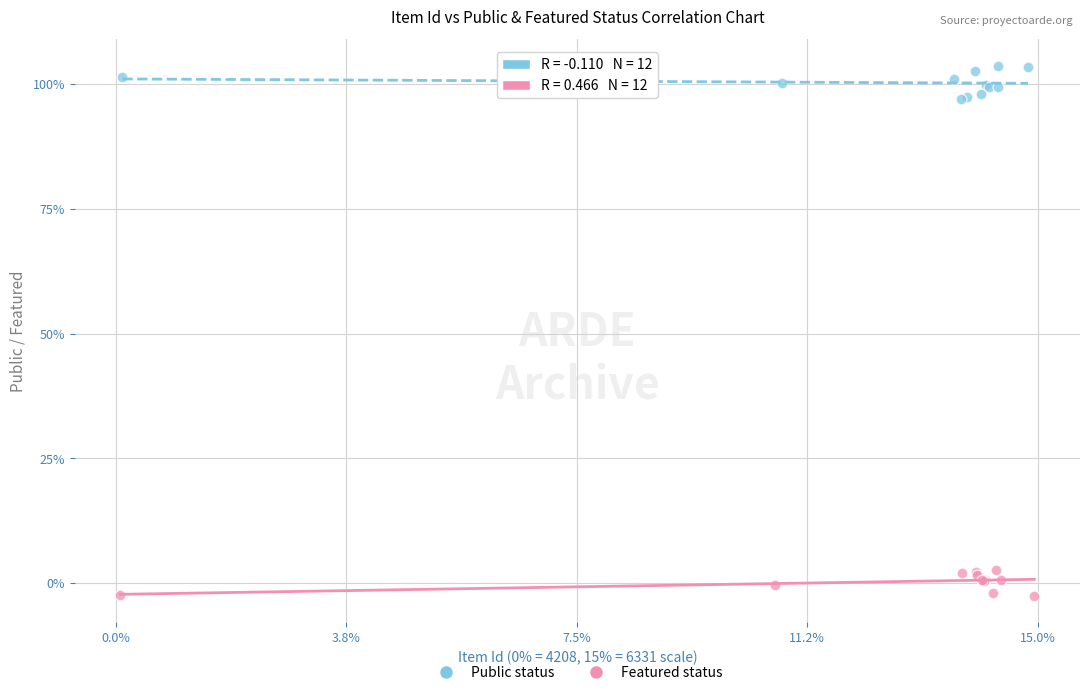

What are all the series names shown in the legend?

Public status, Featured status